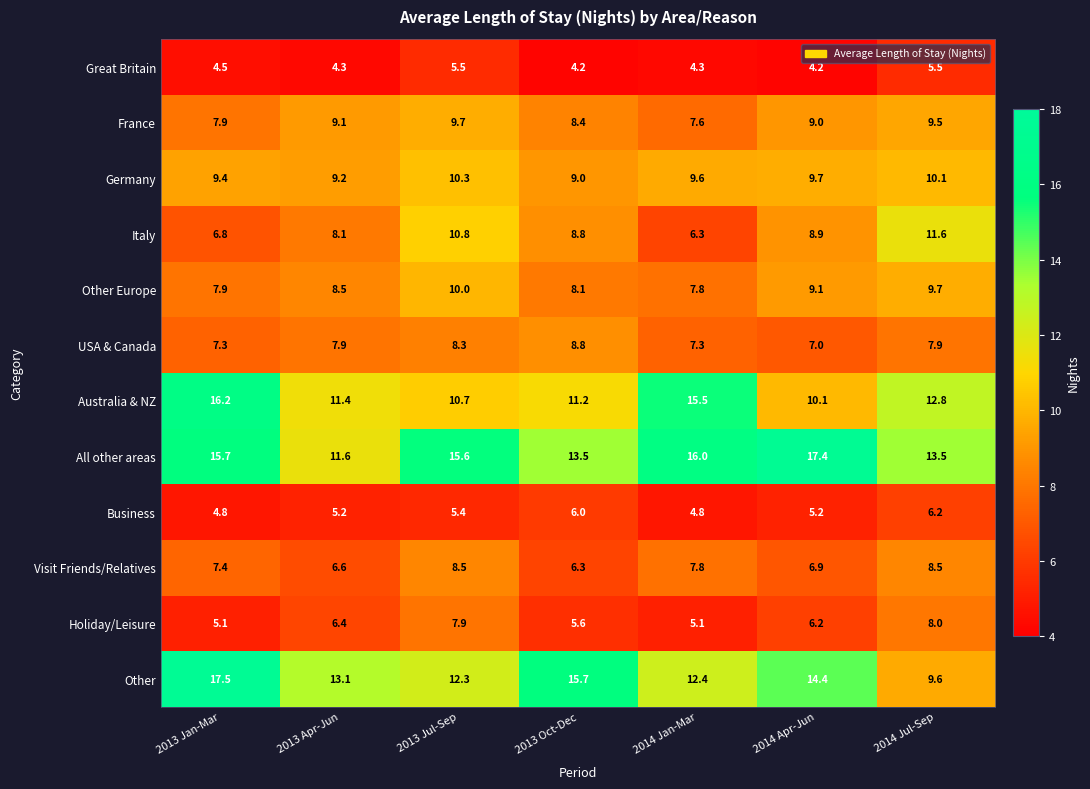

What is the average value of the Visit Friends/Relatives series?

7.4